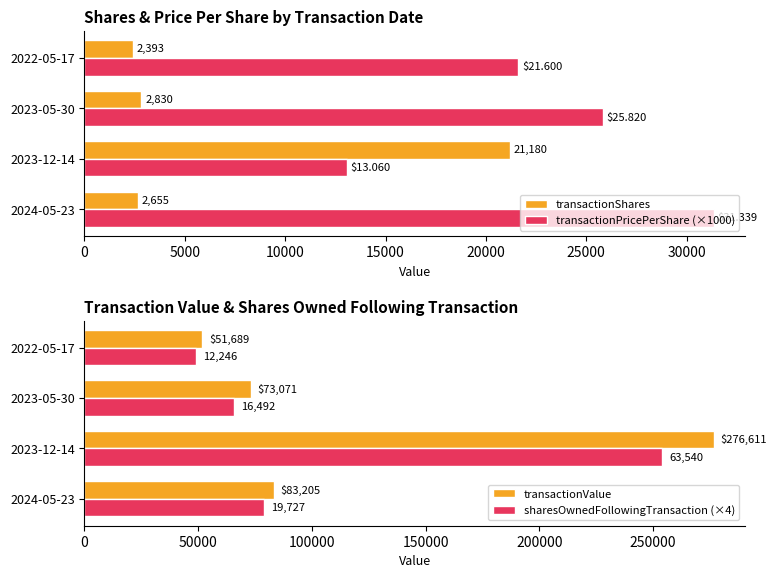

How many data points in transactionShares are less than 2830?

2